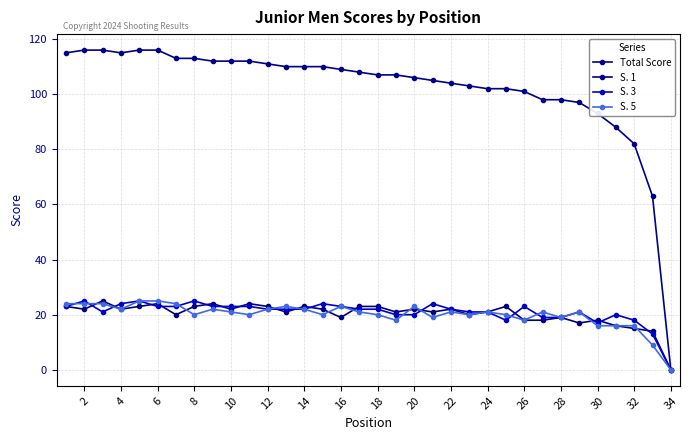

Count the number of categories in the chart.

34